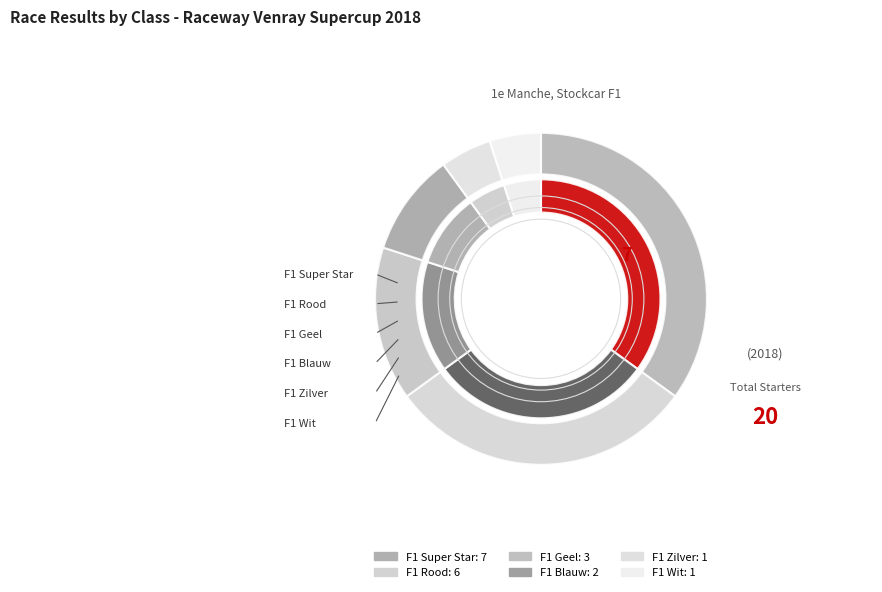

Rank the categories by value from lowest to highest.

F1 Zilver, F1 Wit, F1 Blauw, F1 Geel, F1 Rood, F1 Super Star